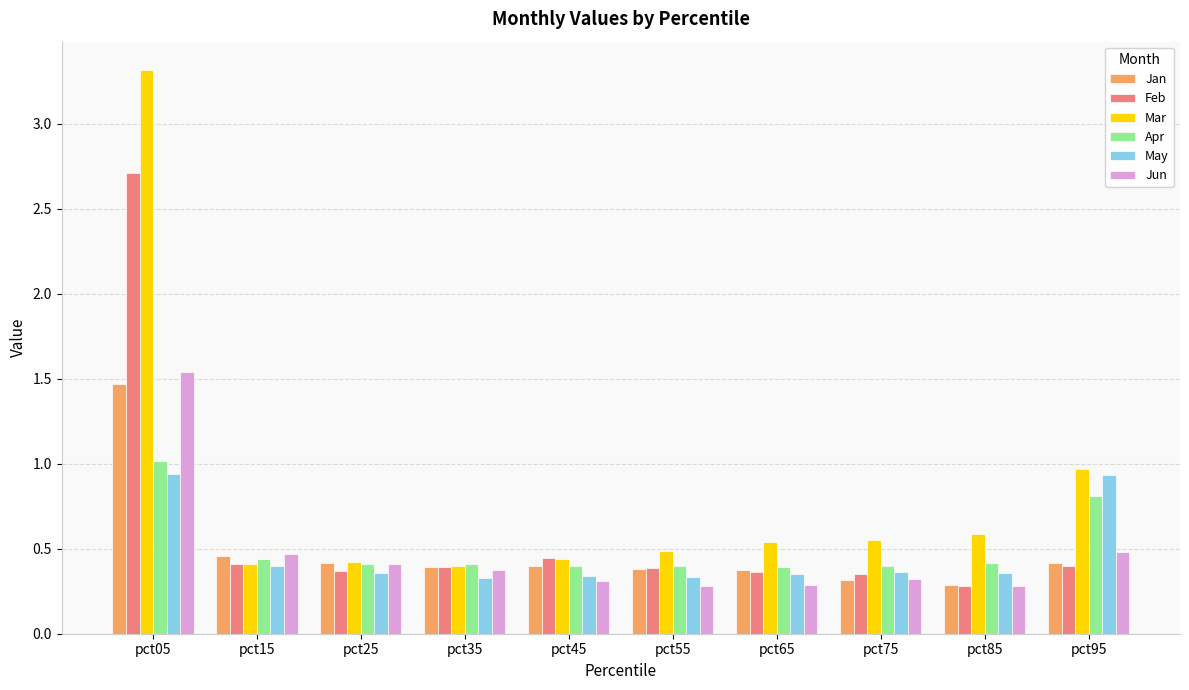

How many bars are there in total?

60